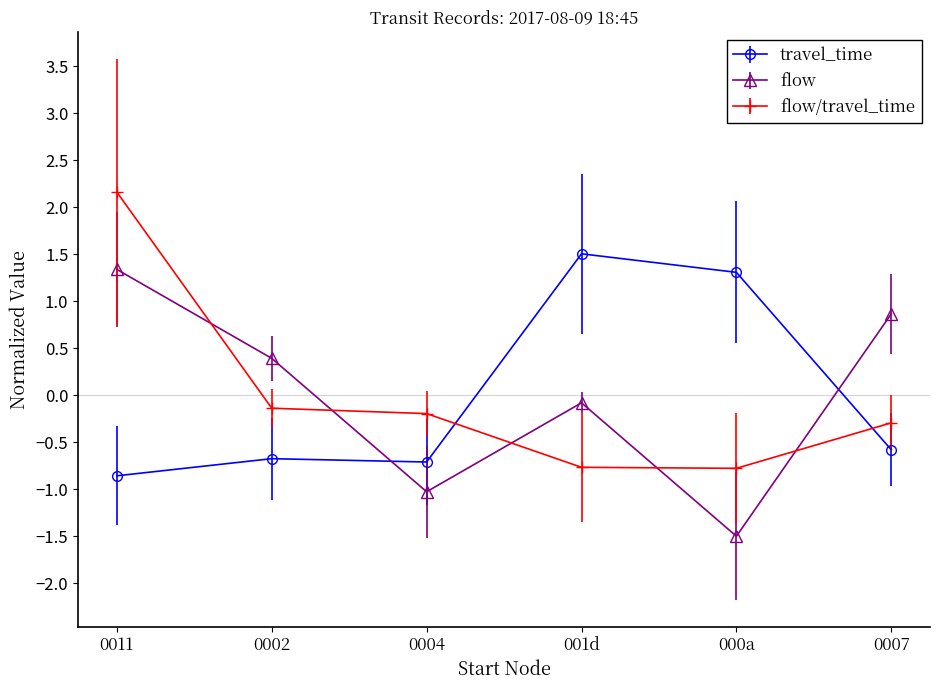

At which category is the sum across all series the highest?

0011